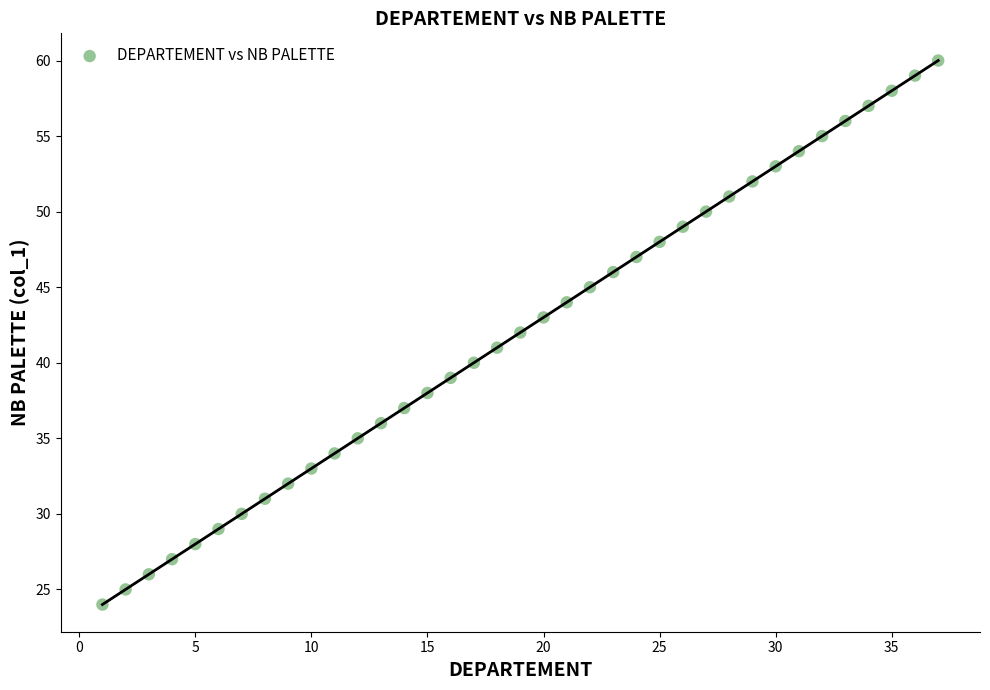

What is the range of Y values (max minus min)?

36